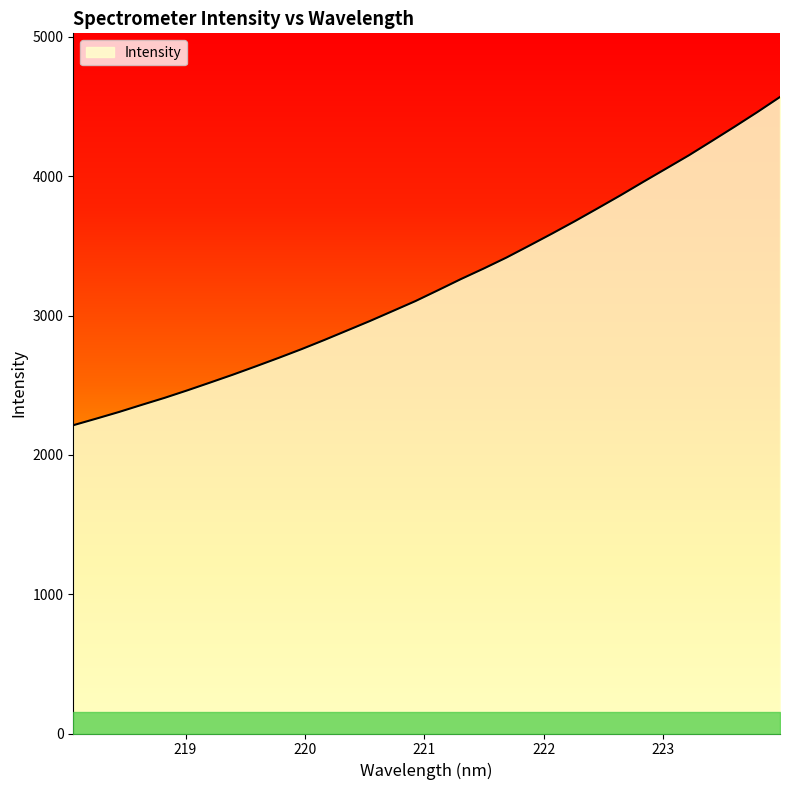

What is the minimum value shown in the chart?

2212.9